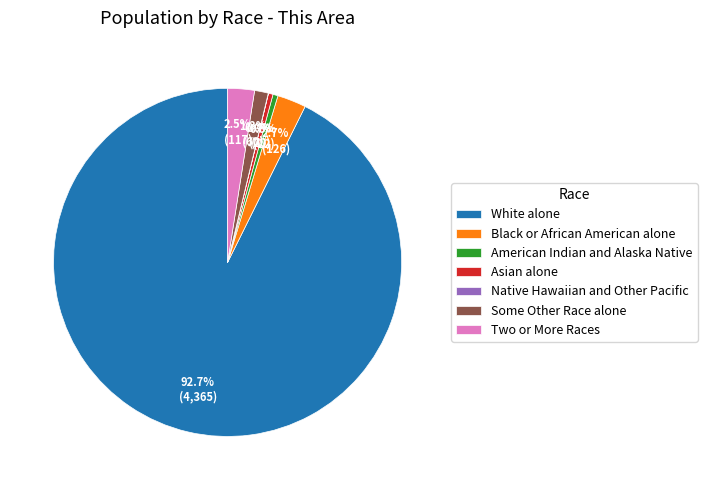

Combined, do White alone and Asian alone account for over 50%?

Yes